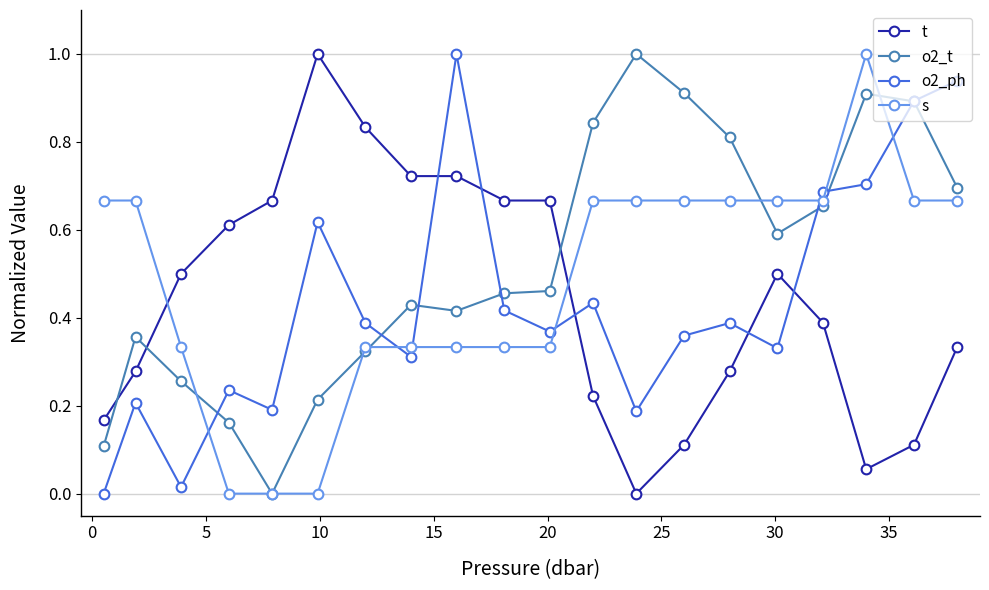

After their last crossing, which series has the higher values: o2_t or o2_ph?

o2_ph